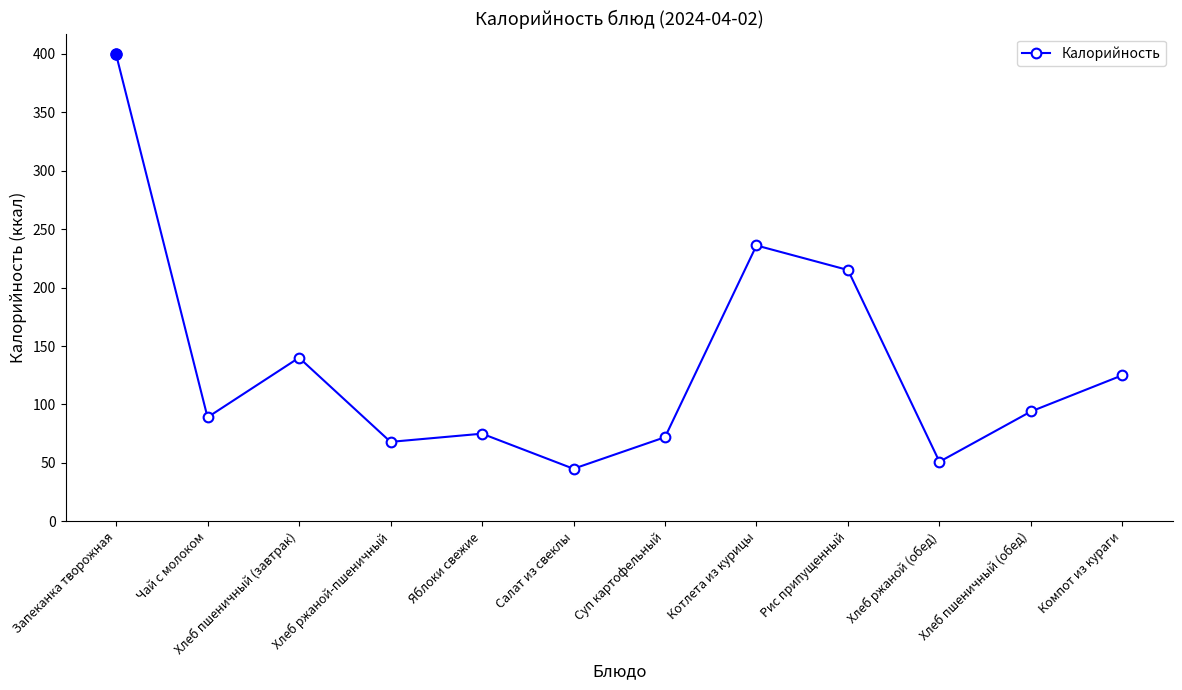

Which category has the lowest value across all series?

Салат из свеклы